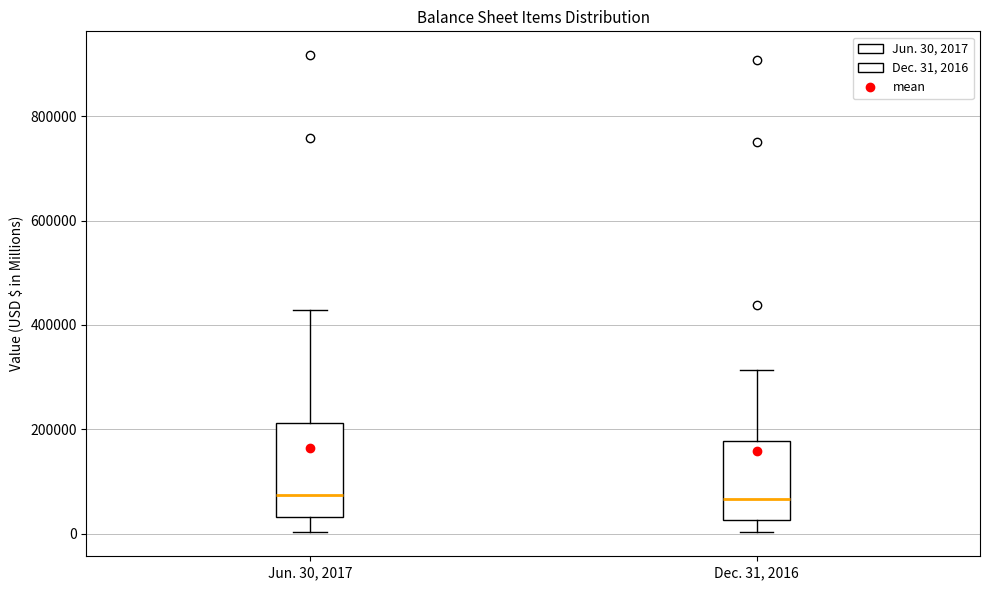

Reading left to right, read every box against the y-axis: the position of its median line, the range the box covers, and the ends of its whiskers. The values are not printed on the chart, so give them approximately, as read against the axis.

Jun. 30, 2017: median 80000, box 40000 to 220000, whiskers 0 to 420000
Dec. 31, 2016: median 60000, box 20000 to 180000, whiskers 0 to 320000